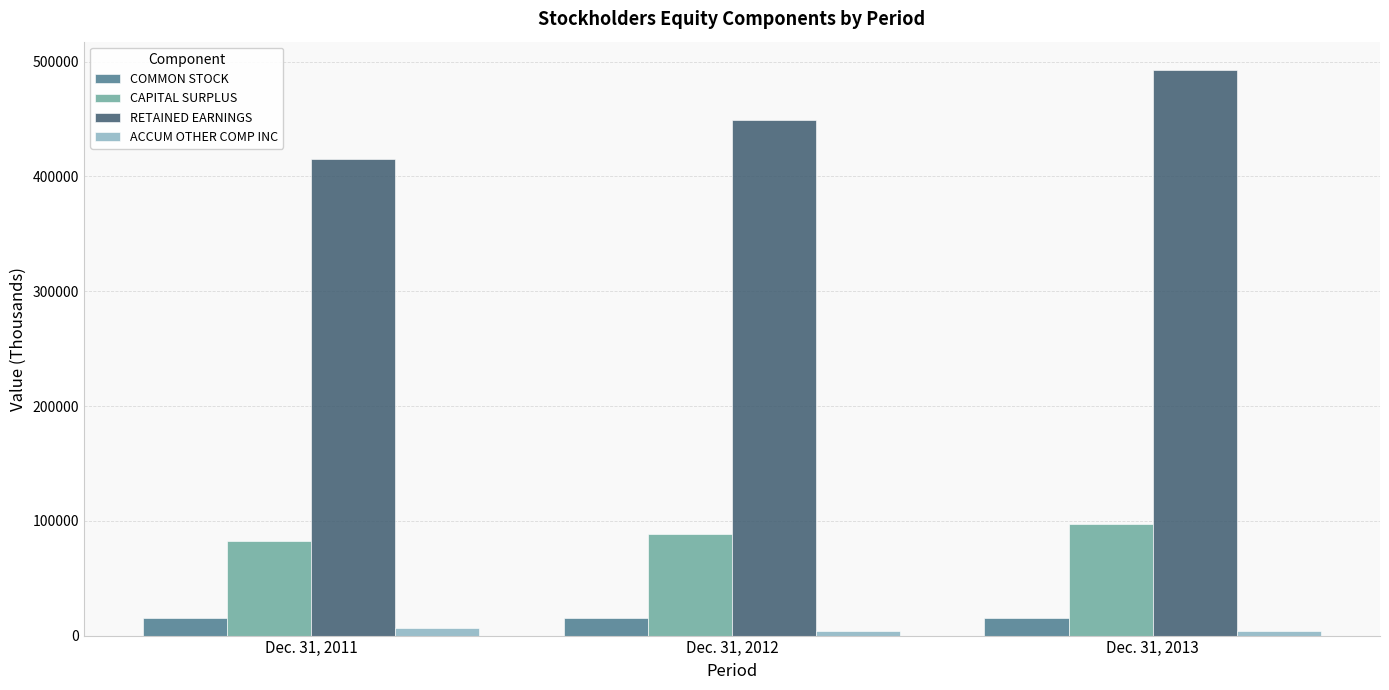

What value does the COMMON STOCK series have at Dec. 31, 2011?

15242